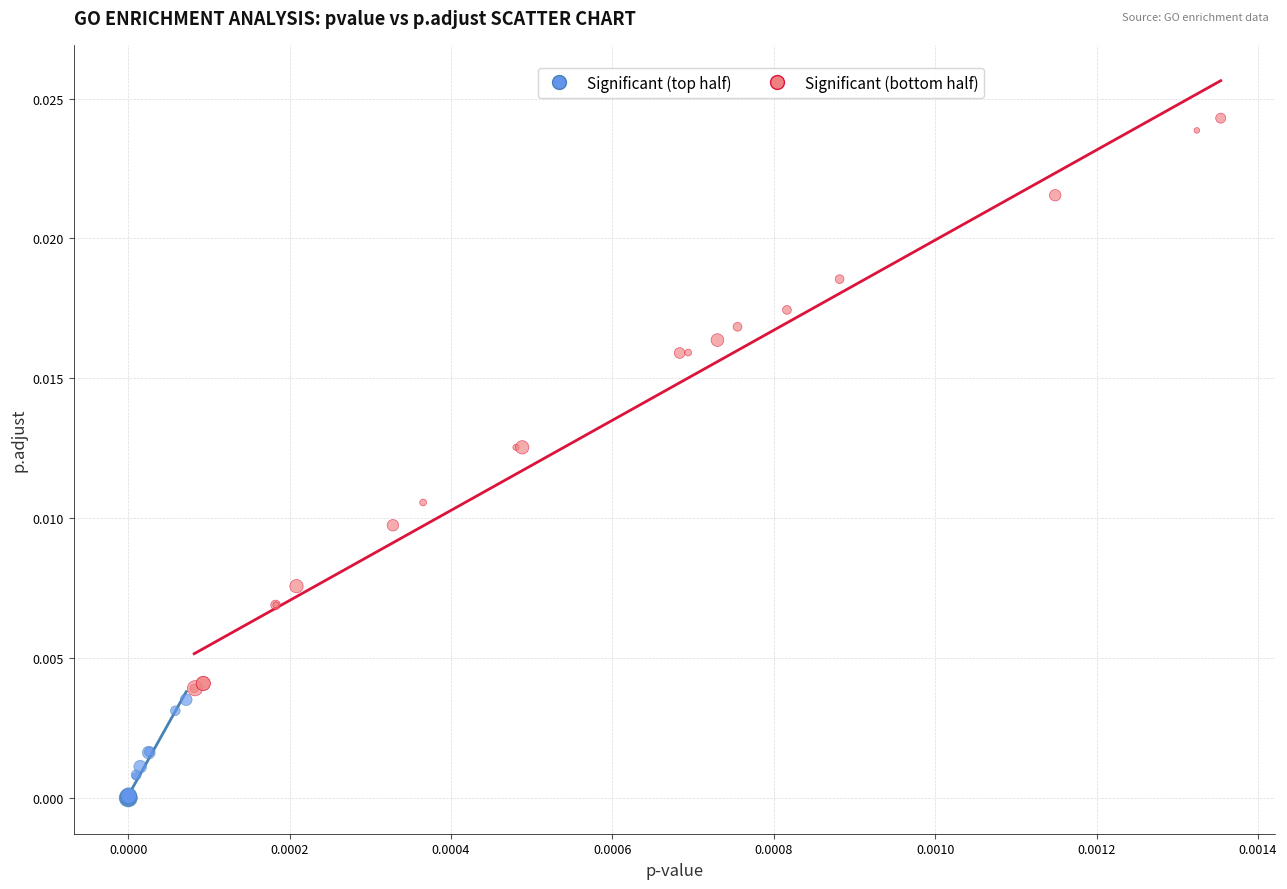

Which series contains the highest Y value?

Significant (bottom half)